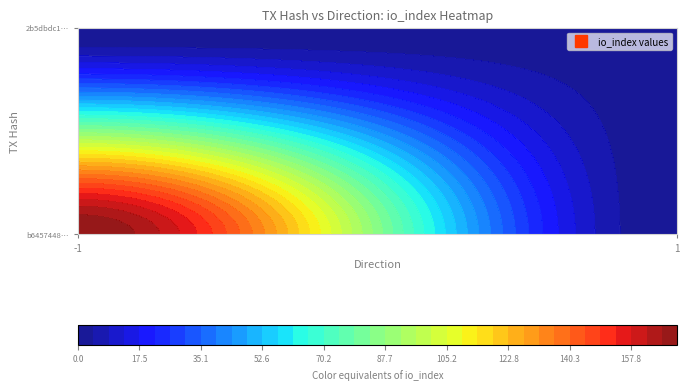

What is the approximate value of 2b5dbdc1d80ec3a961f9aa60373d15c6fc5b298 at direction?

1